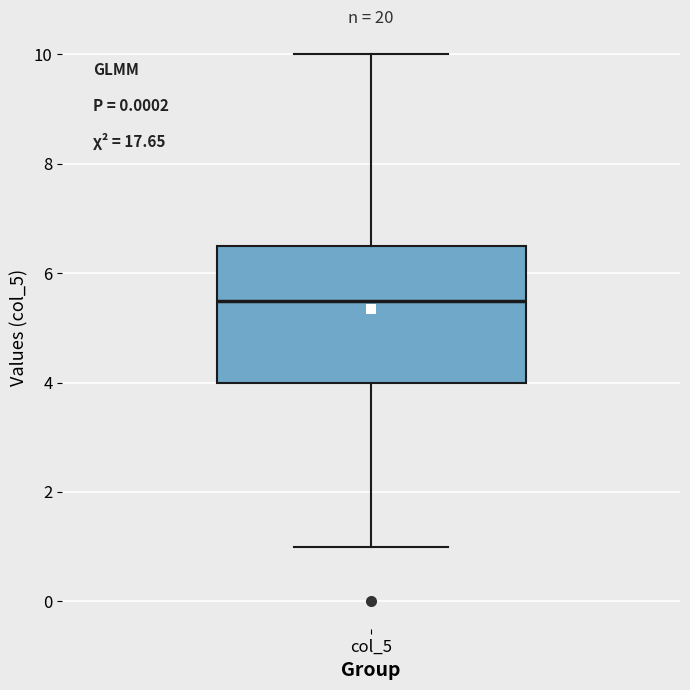

Where is the upper edge of the box for col_5 on the y-axis? The values are not printed on the chart, so give them approximately, as read against the axis.

6.6